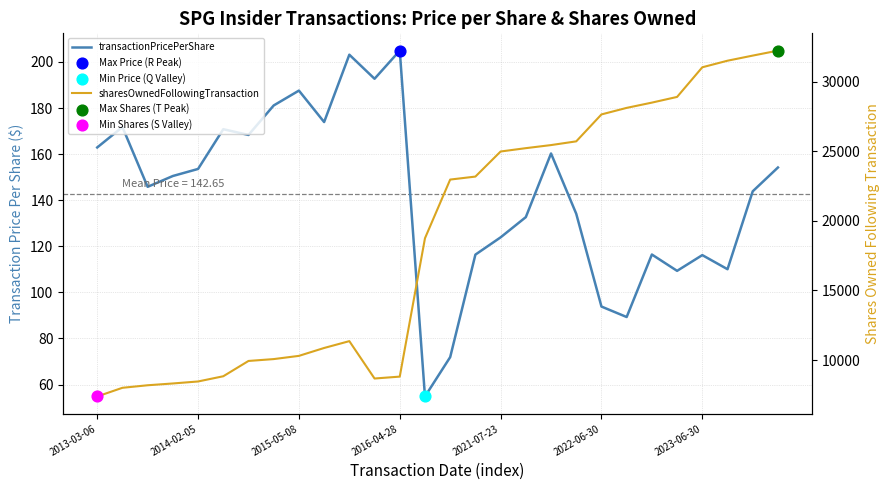

What are all the series names shown in the legend?

transactionPricePerShare, sharesOwnedFollowingTransaction